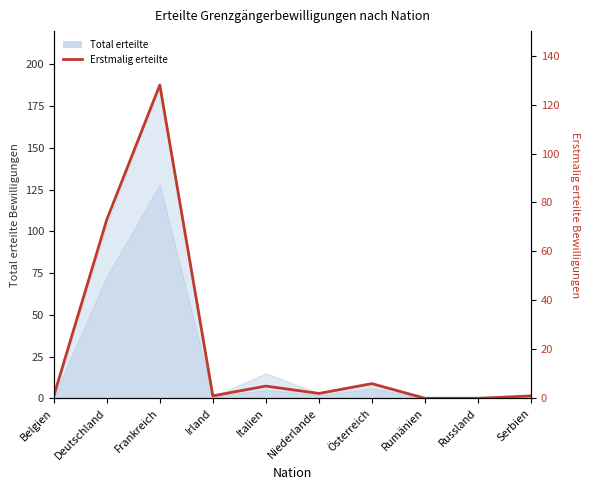

What is the approximate value at Deutschland, to the nearest 50?

50